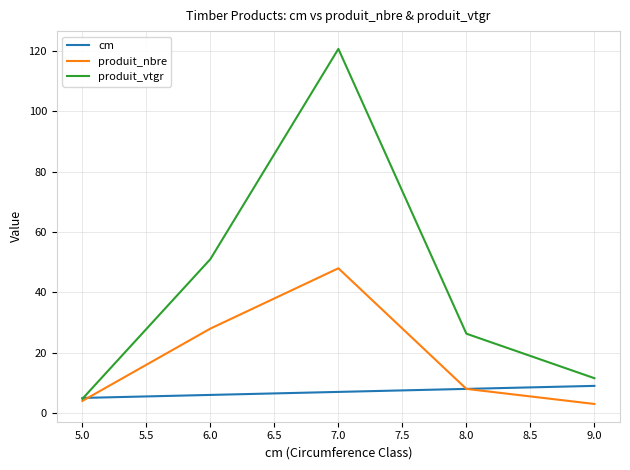

Where is produit_vtgr nearest to the value 62?

6.0